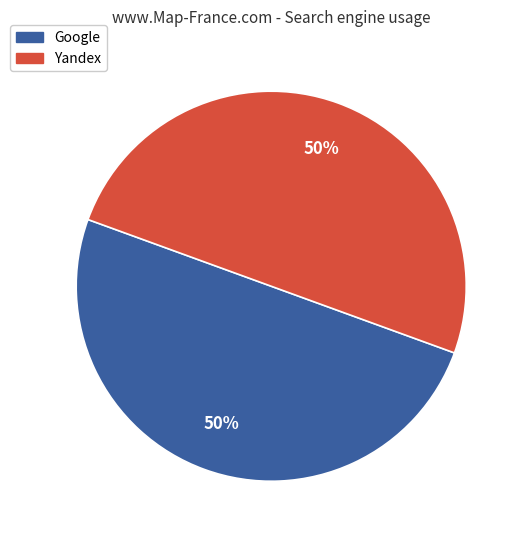

To the nearest percent, what is the average slice percentage?

50%